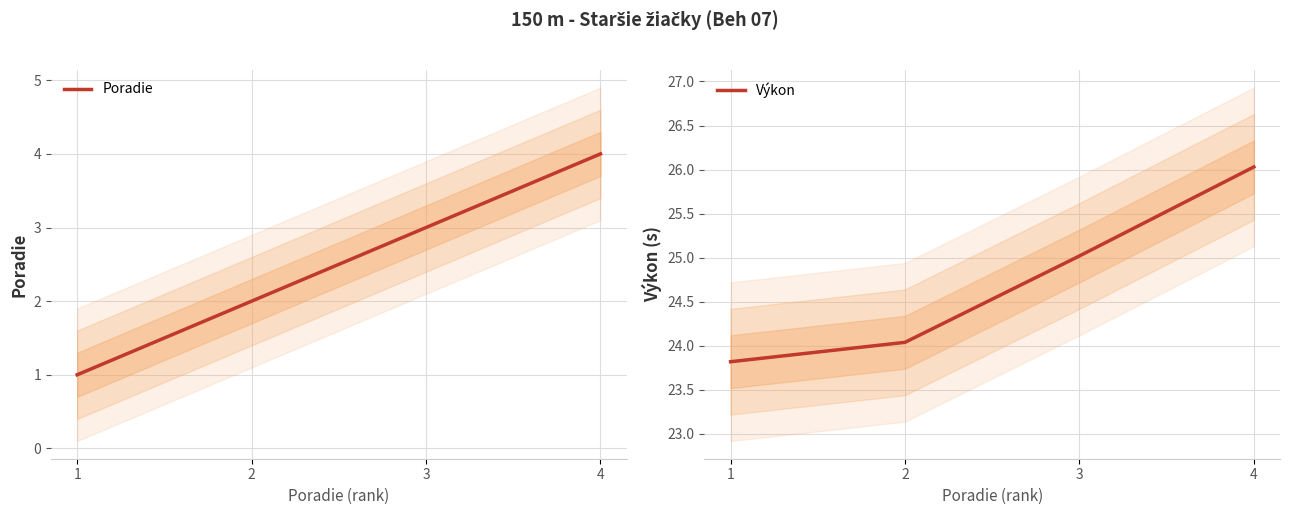

Reading left to right, extract all data points from this chart.

Poradie: 1.0	2.0	3.0	4.0
Výkon: 23.8	24.0	25.0	26.0